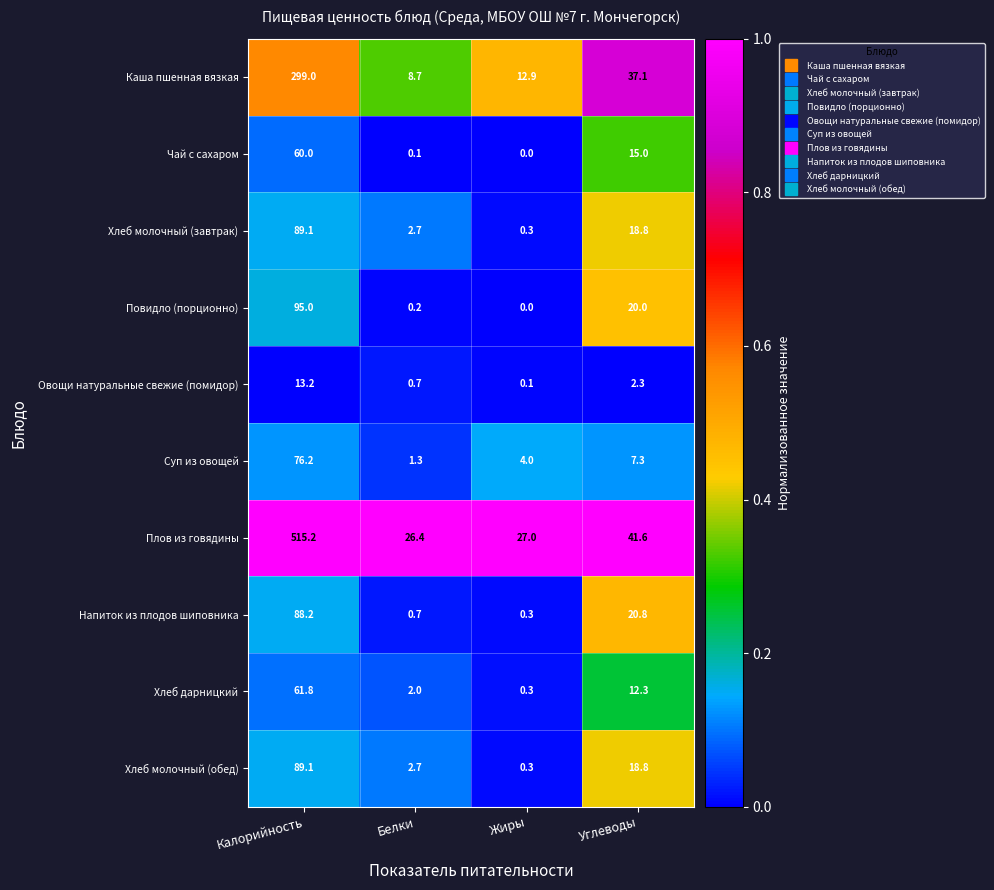

What is the difference between the maximum and minimum values in the Суп из овощей series?

74.9